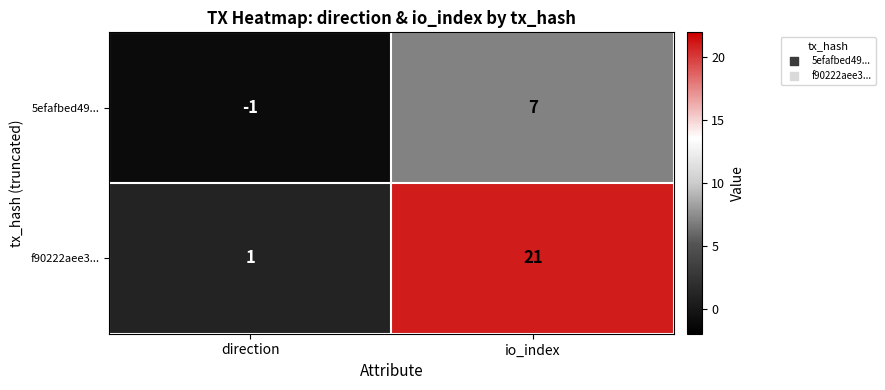

Count the number of data series in this chart.

2